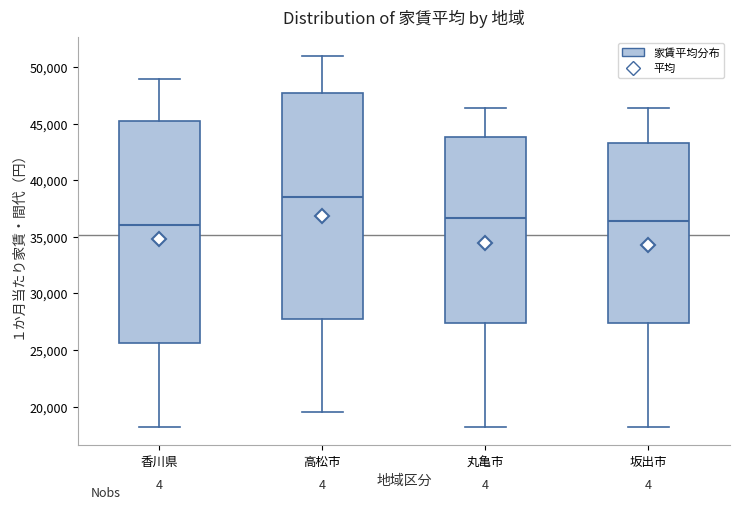

Reading left to right, transcribe this box plot: for each box, give where its median line is, the range the box spans, and where its two whiskers end, as read against the y-axis. The values are not printed on the chart, so give them approximately, as read against the axis.

香川県: median 36000, box 25500 to 45500, whiskers 18000 to 49000
高松市: median 38500, box 27500 to 47500, whiskers 19500 to 51000
丸亀市: median 36500, box 27500 to 44000, whiskers 18000 to 46500
坂出市: median 36500, box 27500 to 43500, whiskers 18000 to 46500